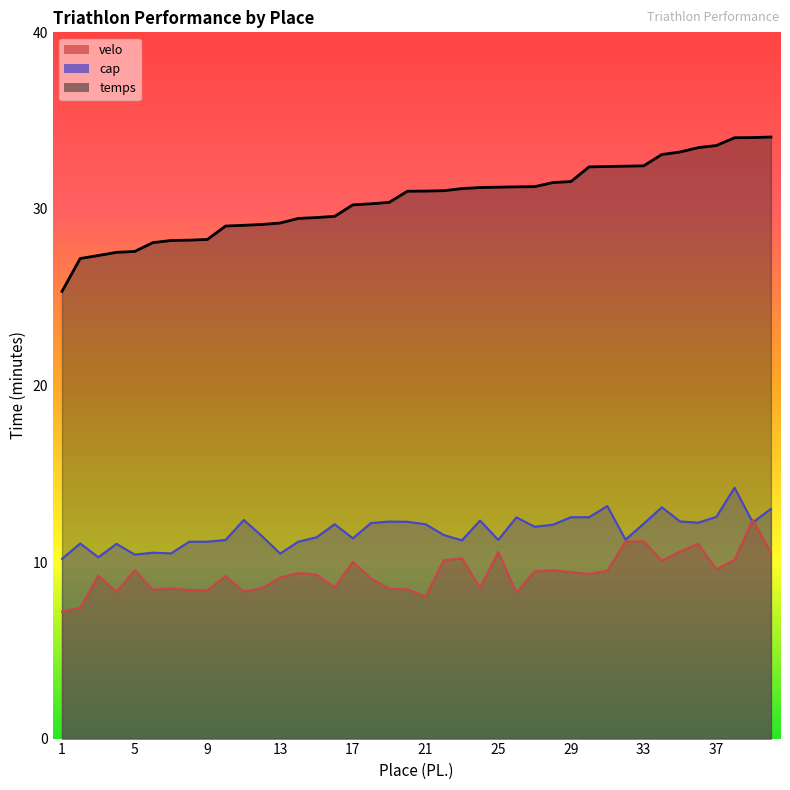

The value of temps at 11 is 39.1. True or false?

False